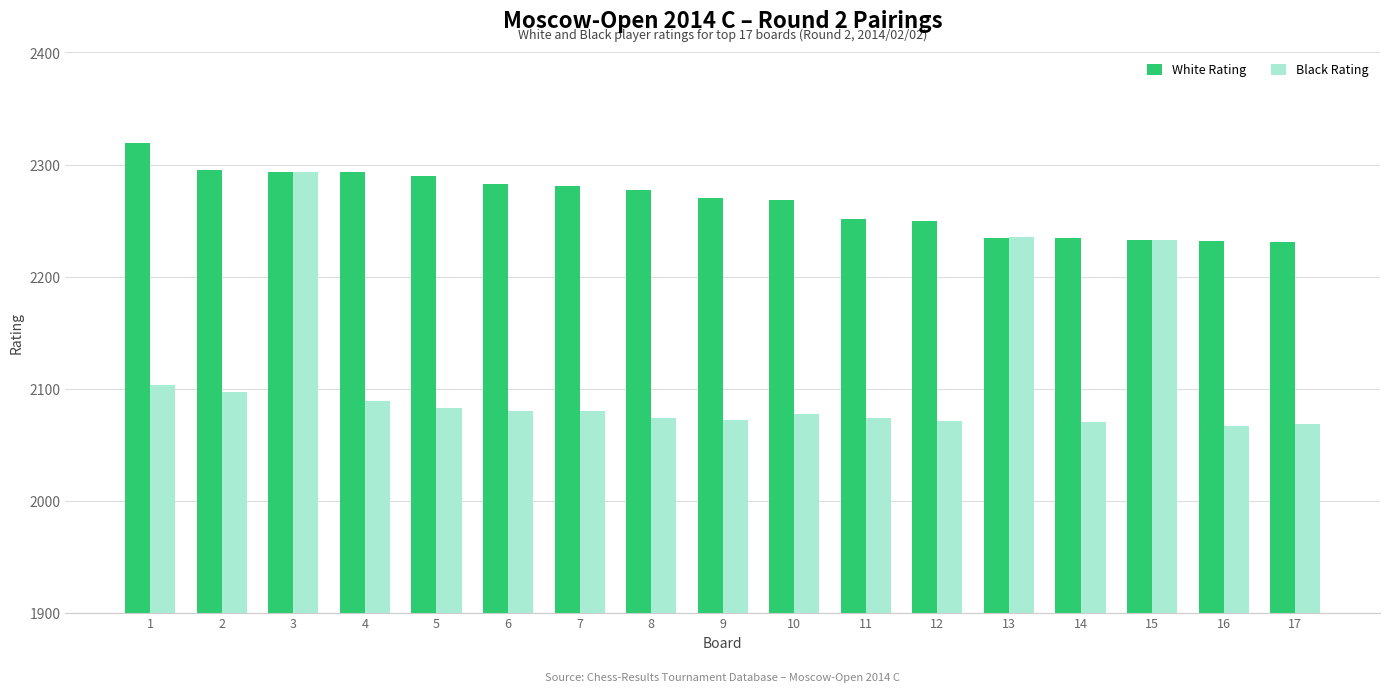

The Black Rating series shows 2080 at 6. True or false?

True